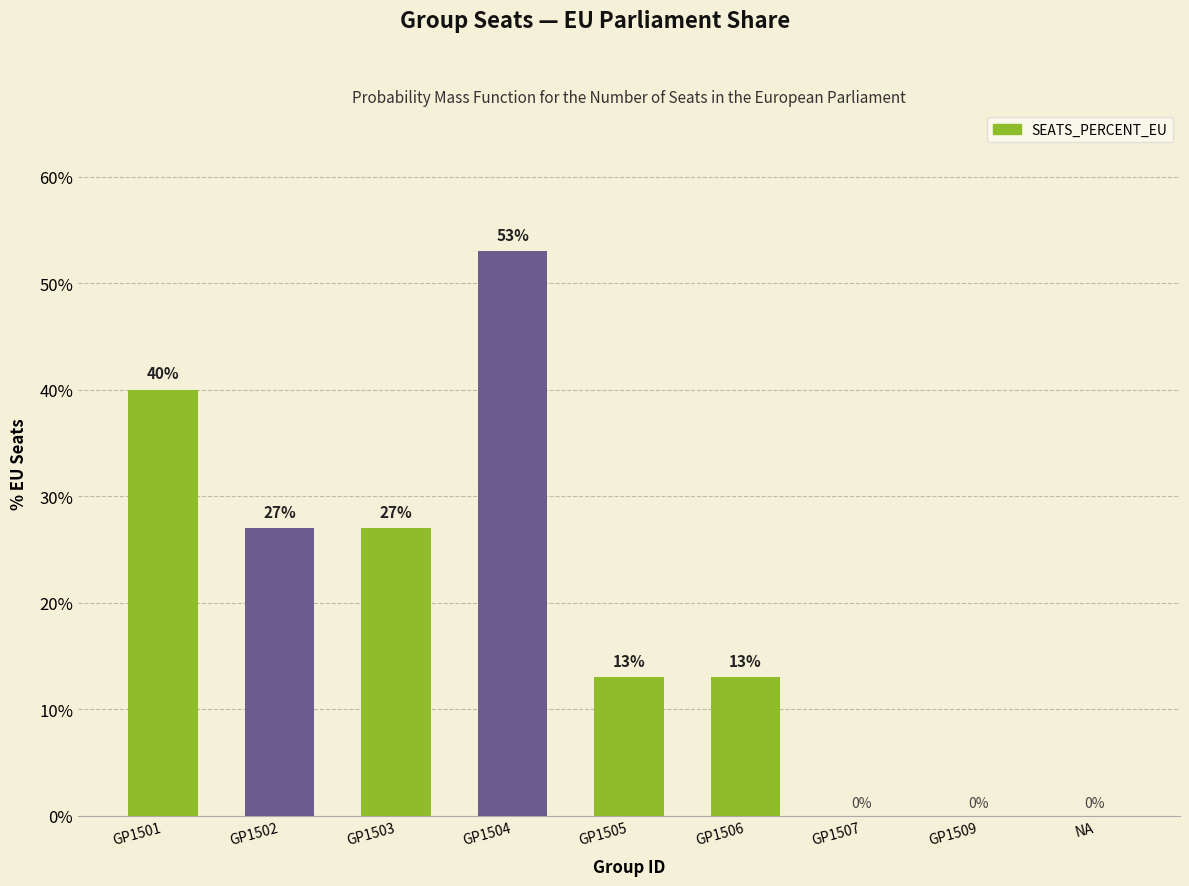

Is it true that the value at GP1509 is 0.0?

True